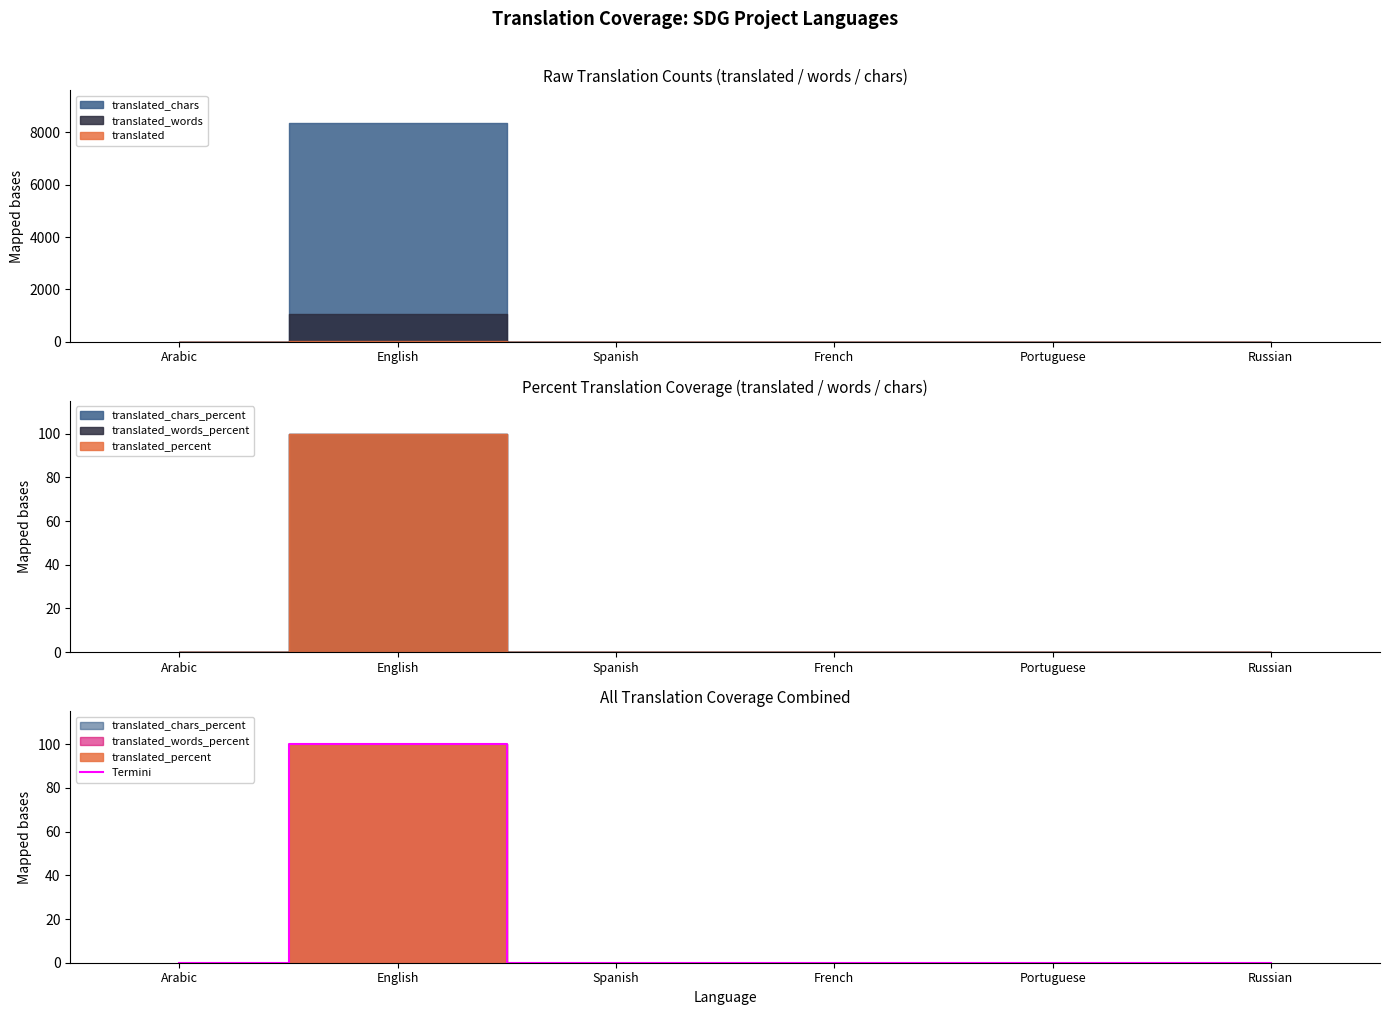

Reading left to right, extract all data points from this chart.

Arabic=0	English=100	Spanish=0	French=0	Portuguese=0	Russian=0